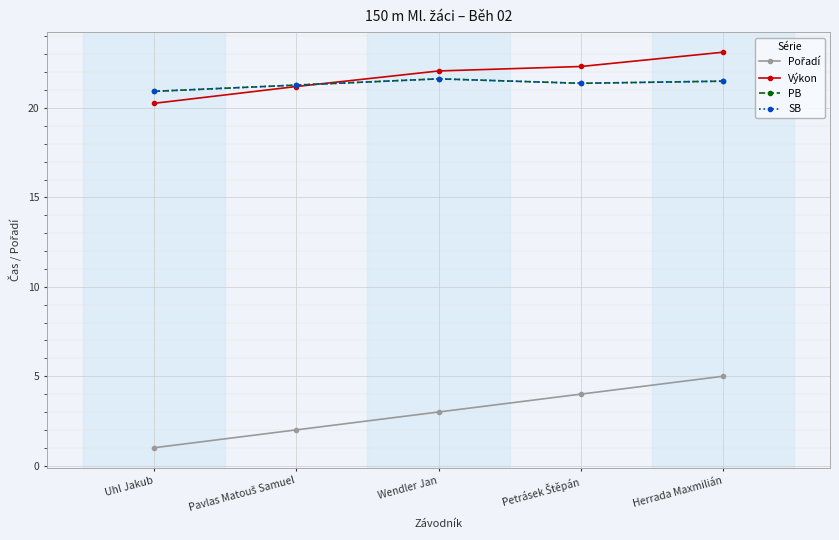

Does the chart have visible grid lines?

Yes